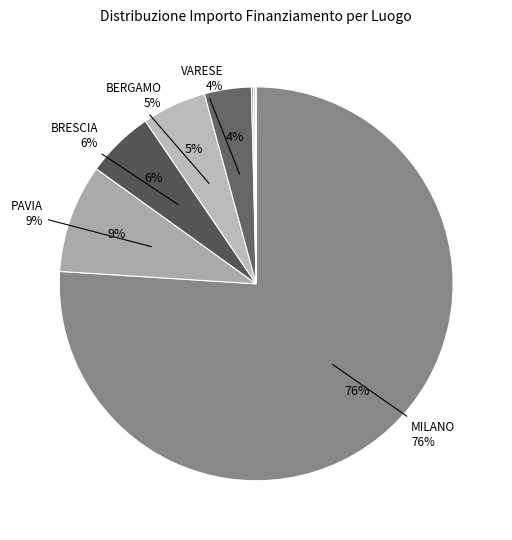

To the nearest percent, what is the difference between the BERGAMO and COMO slice percentages?

5%